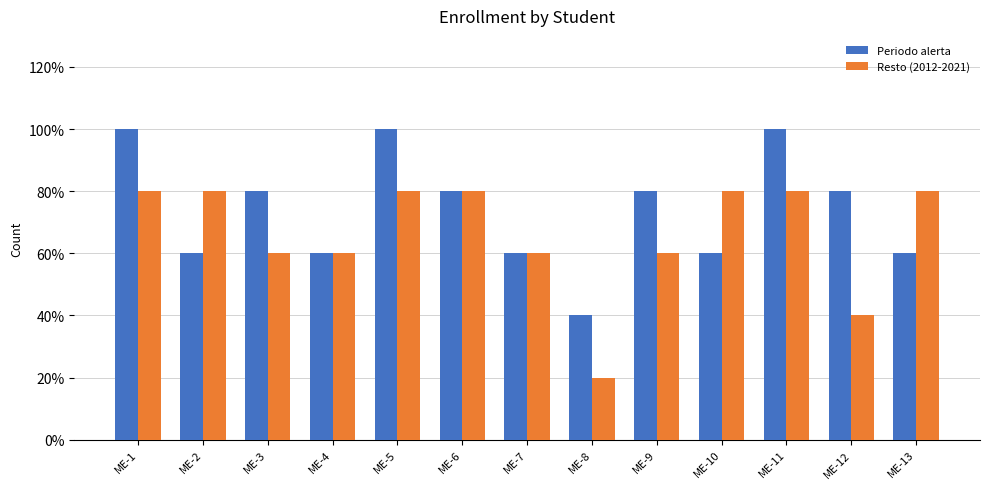

What is the value of the Resto (2012-2021) bar at the 8th from the left?

1